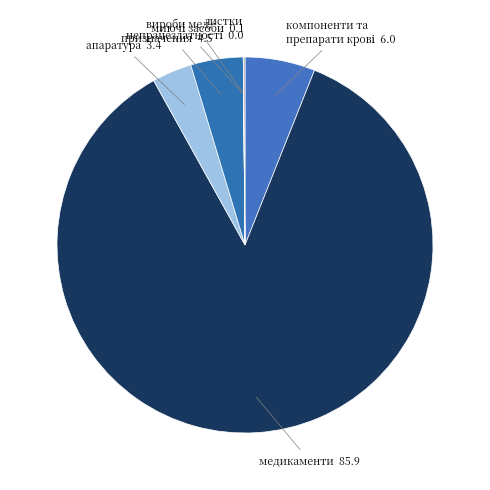

True or false: апаратура accounts for 14% of the total.

False